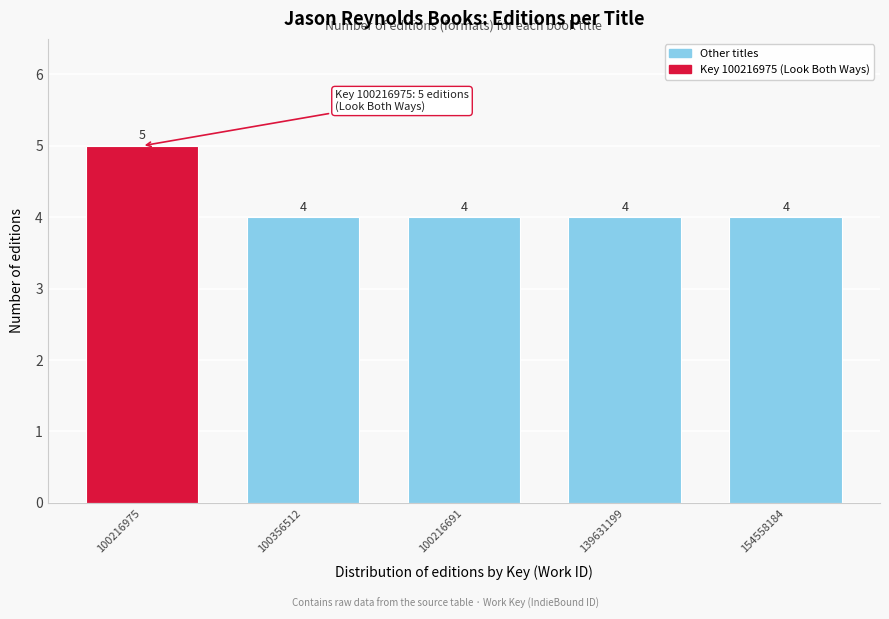

Reading left to right, transcribe all the data shown in this chart.

5	4	4	4	4